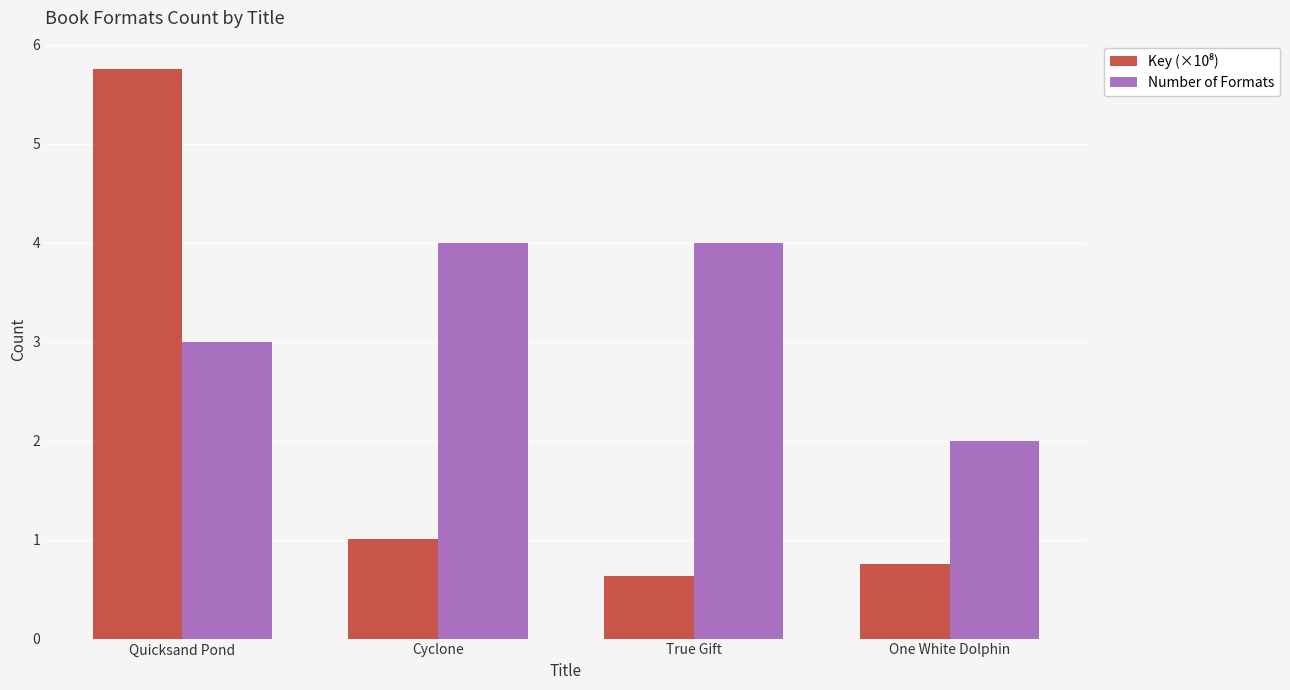

Count the Number of Formats values in the range 3 to 4.

3